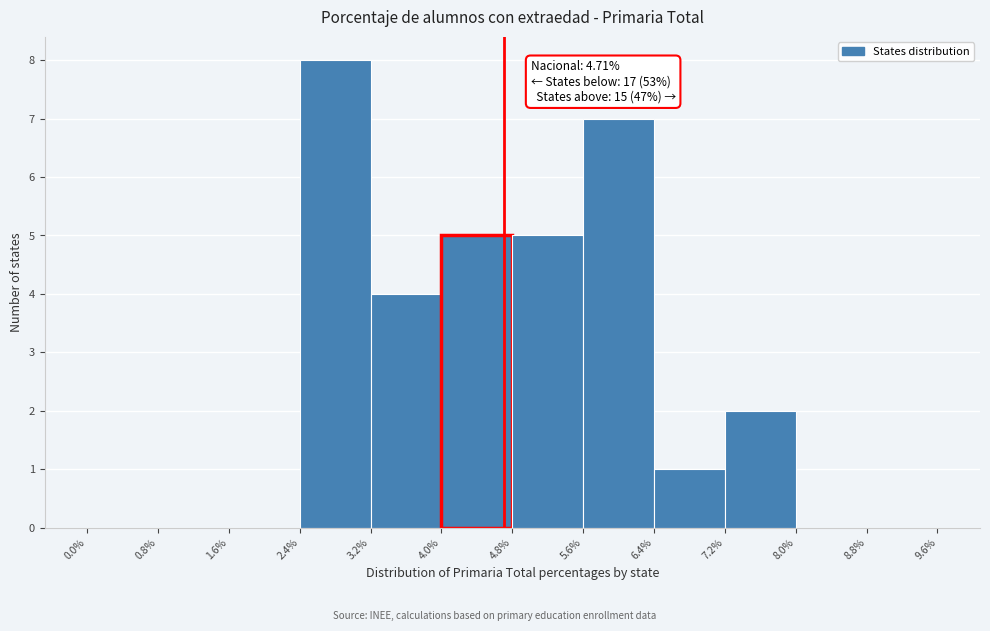

Which range on the x-axis has the tallest bar?

2.4% to 3.2%